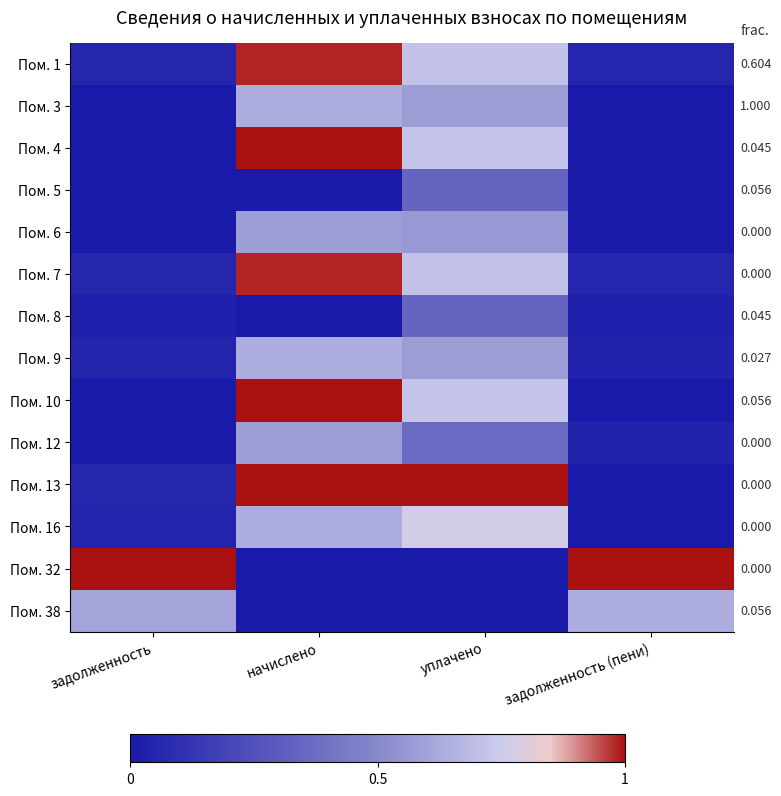

Reading left to right, extract all data points from this chart.

Пом. 1: задолженность=0.1	начислено=1.0	уплачено=0.7	задолженность (пени)=0.1
Пом. 3: задолженность=0.0	начислено=0.6	уплачено=0.6	задолженность (пени)=0.0
Пом. 4: задолженность=0.0	начислено=1.0	уплачено=0.7	задолженность (пени)=0.0
Пом. 5: задолженность=0.0	начислено=0.0	уплачено=0.3	задолженность (пени)=0.0
Пом. 6: задолженность=0.0	начислено=0.6	уплачено=0.6	задолженность (пени)=0.0
Пом. 7: задолженность=0.1	начислено=1.0	уплачено=0.7	задолженность (пени)=0.1
Пом. 8: задолженность=0.0	начислено=0.0	уплачено=0.3	задолженность (пени)=0.0
Пом. 9: задолженность=0.0	начислено=0.6	уплачено=0.6	задолженность (пени)=0.0
Пом. 10: задолженность=0.0	начислено=1.0	уплачено=0.7	задолженность (пени)=0.0
Пом. 12: задолженность=0.0	начислено=0.6	уплачено=0.4	задолженность (пени)=0.0
Пом. 13: задолженность=0.1	начислено=1.0	уплачено=1.0	задолженность (пени)=0.0
Пом. 16: задолженность=0.0	начислено=0.6	уплачено=0.8	задолженность (пени)=0.0
Пом. 32: задолженность=1.0	начислено=0.0	уплачено=0.0	задолженность (пени)=1.0
Пом. 38: задолженность=0.6	начислено=0.0	уплачено=0.0	задолженность (пени)=0.6